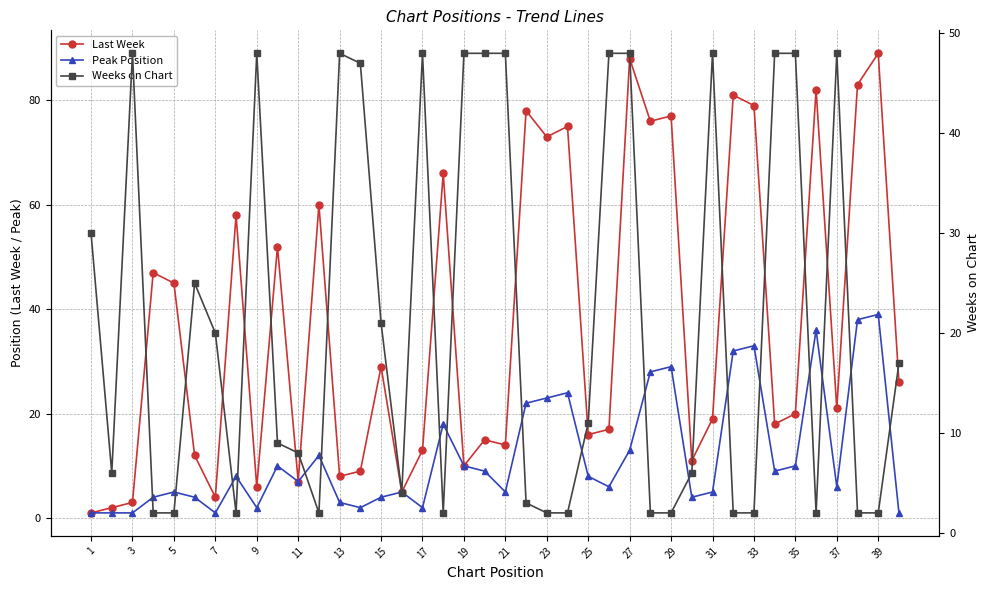

True or false: Weeks on Chart and Last Week intersect in this chart.

True